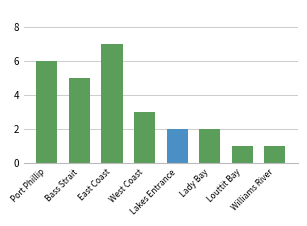

At which label does the data first exceed 3?

Port Phillip